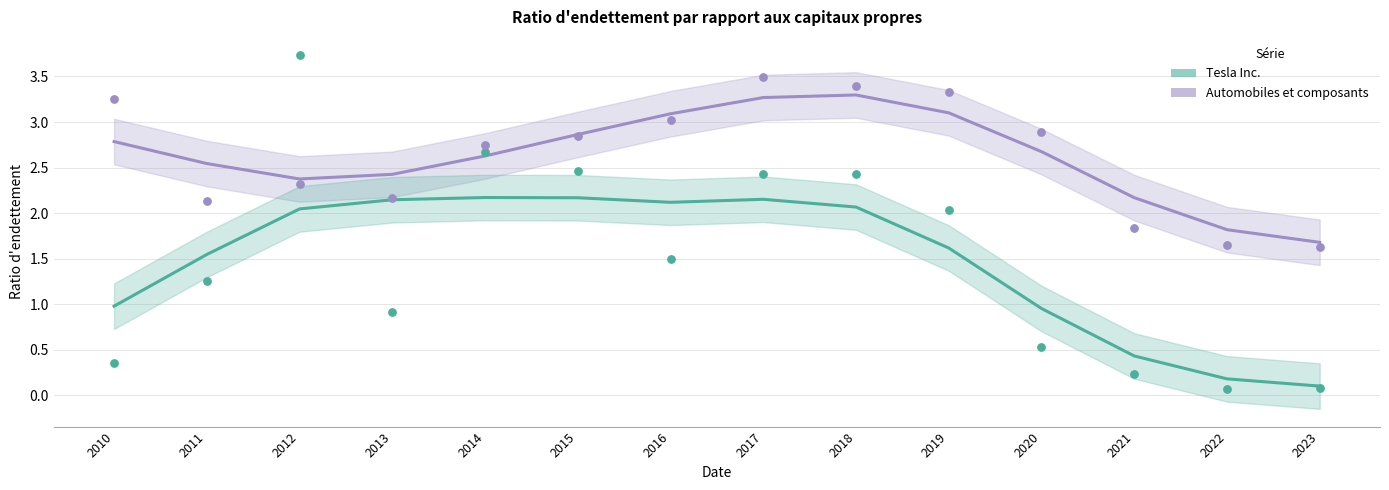

Is the value of Automobiles et composants at 2017 greater than the value of Tesla Inc. at 2010?

Yes